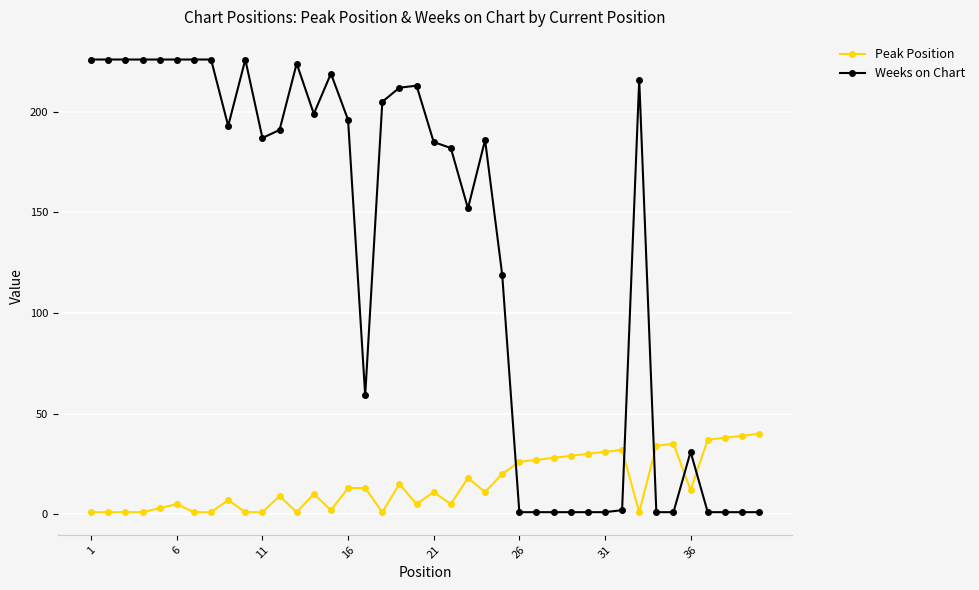

Rank the series by their average value, from lowest to highest.

Peak Position, Weeks on Chart